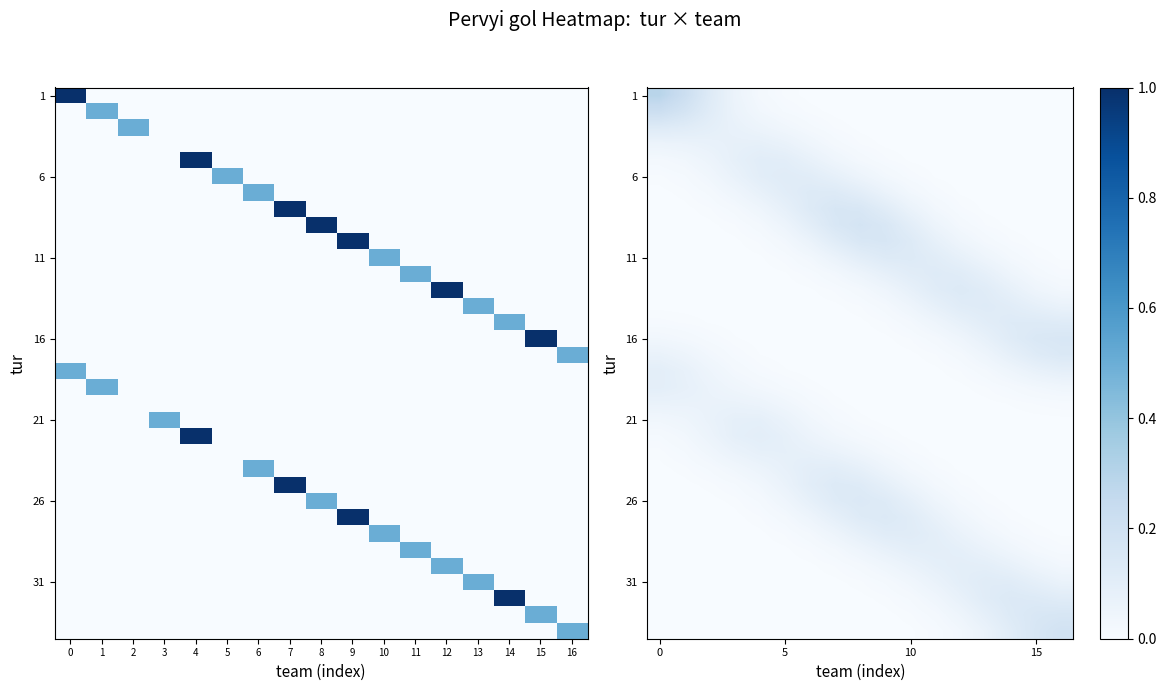

Between 7 and 11, which is larger?

7